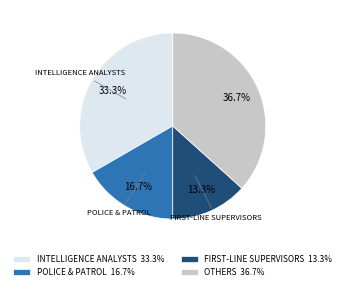

How many slices are in this pie chart?

4